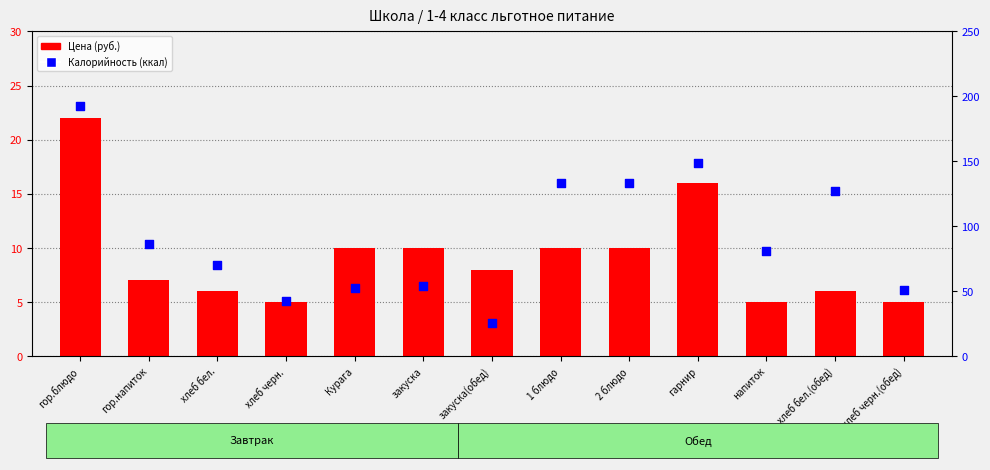

Which series has the largest total across all categories?

Калорийность (ккал)